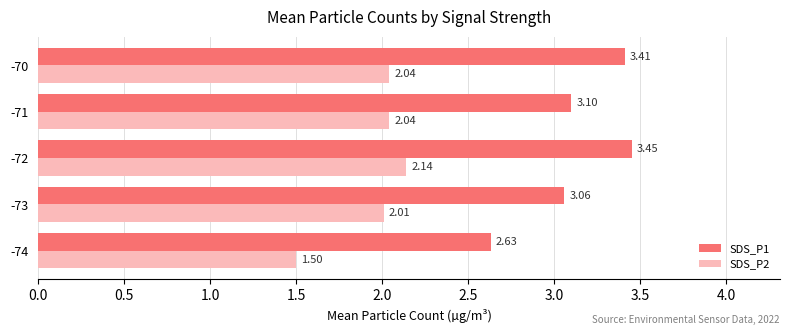

What is the difference between the maximum and minimum values in the SDS_P1 series?

0.8